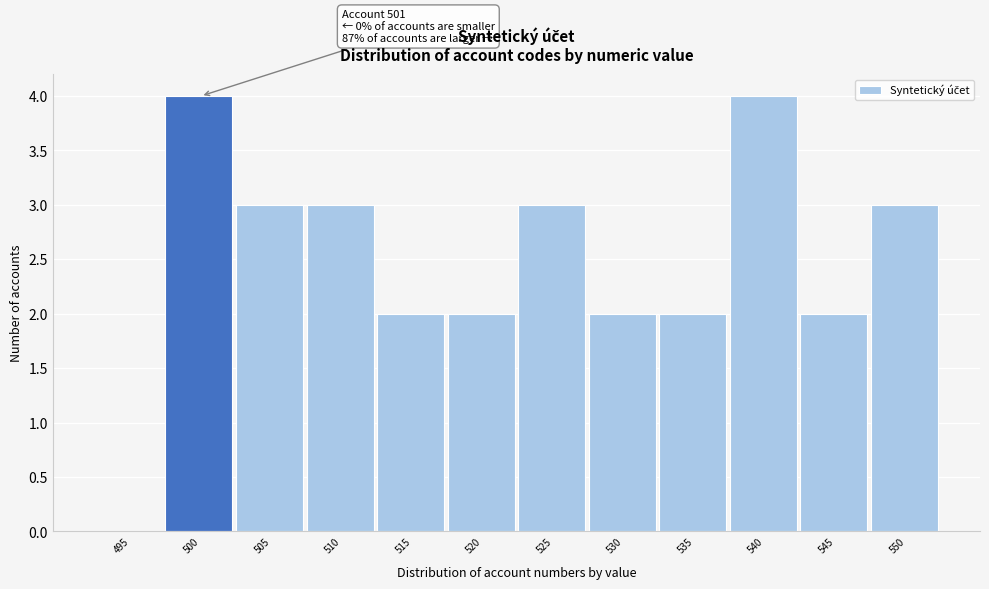

Reading left to right, what are all the values shown in this chart?

495=0	500=4	505=3	510=3	515=2	520=2	525=3	530=2	535=2	540=4	545=2	550=3